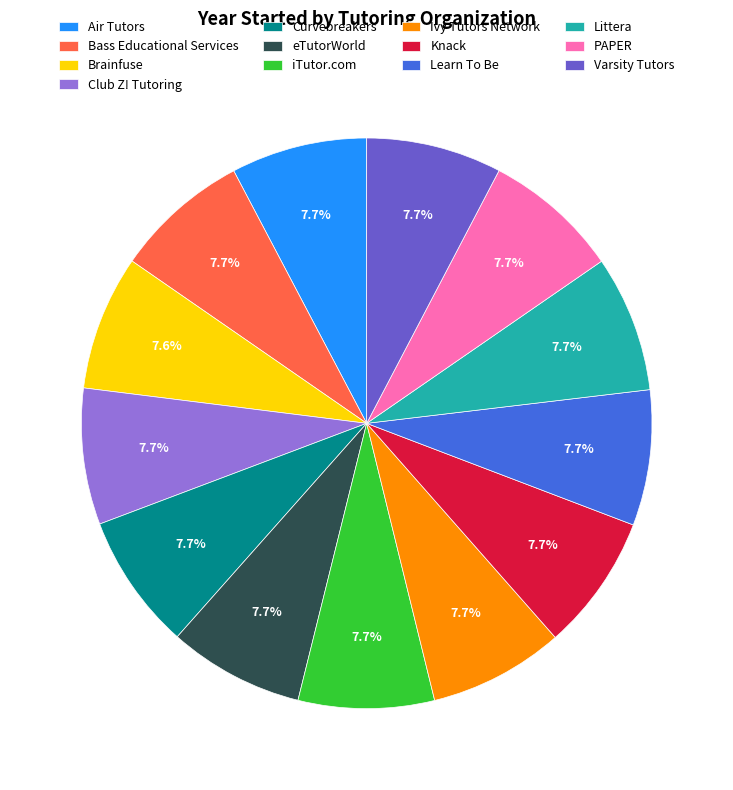

What percentage is the PAPER slice, to the nearest percent?

8%